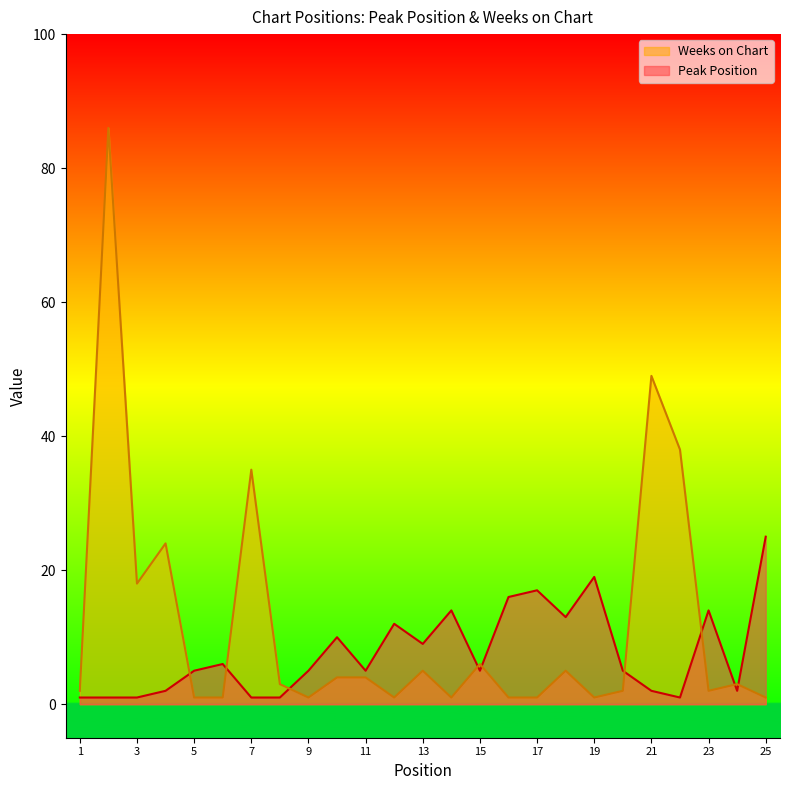

True or false: Weeks on Chart has more than 1 interior local peaks.

True